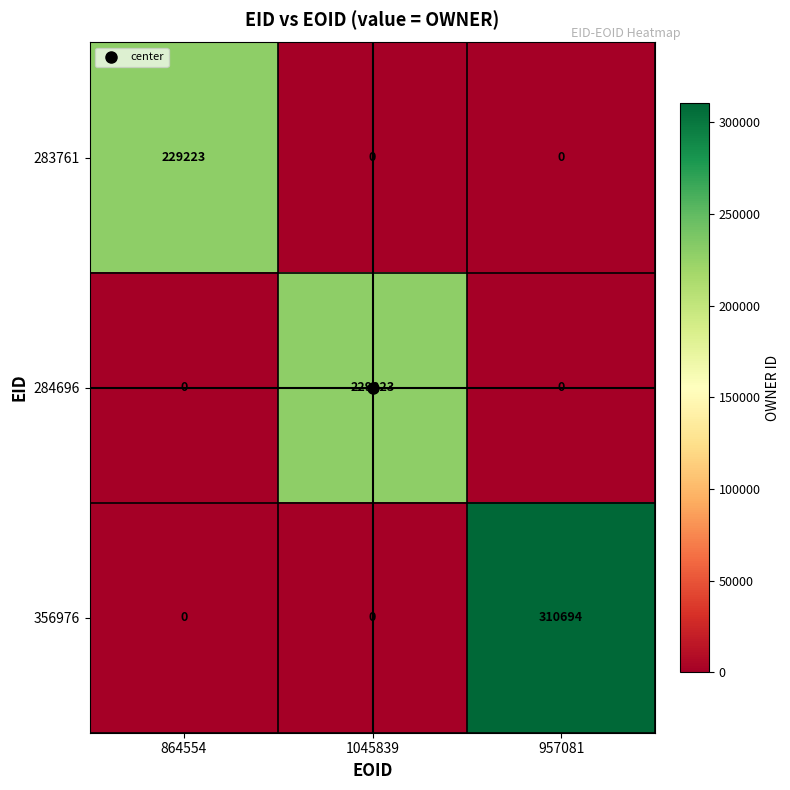

What is the difference between the maximum and minimum values in the 284696 series?

229223